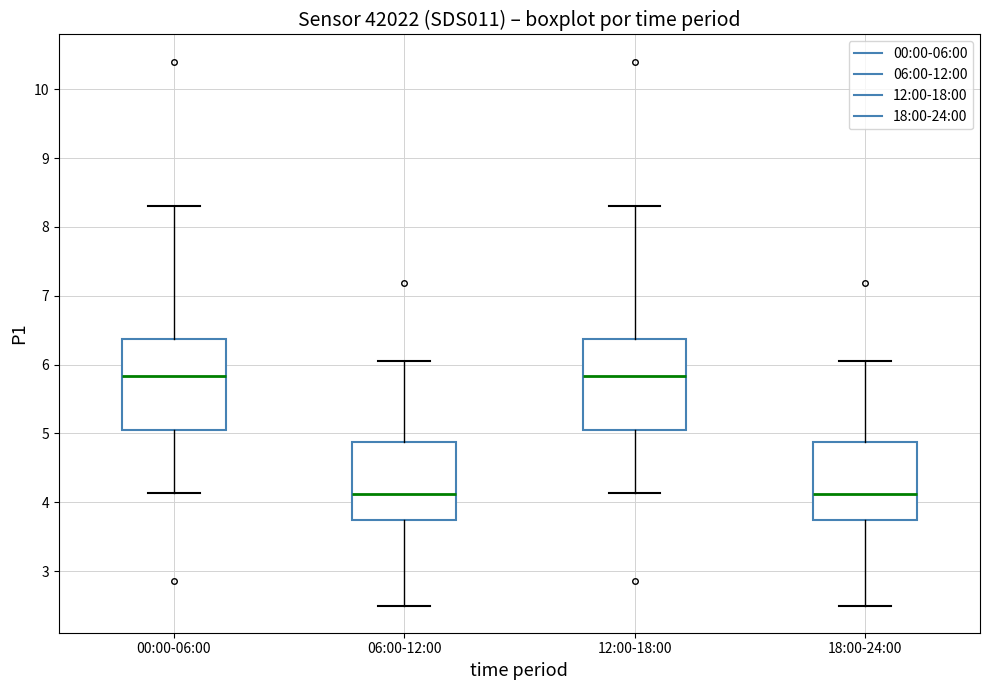

Reading left to right, read every box against the y-axis: the position of its median line, the range the box covers, and the ends of its whiskers. The values are not printed on the chart, so give them approximately, as read against the axis.

00:00-06:00: median 5.8, box 5.0 to 6.4, whiskers 4.1 to 8.3
06:00-12:00: median 4.1, box 3.7 to 4.9, whiskers 2.5 to 6.1
12:00-18:00: median 5.8, box 5.0 to 6.4, whiskers 4.1 to 8.3
18:00-24:00: median 4.1, box 3.7 to 4.9, whiskers 2.5 to 6.1